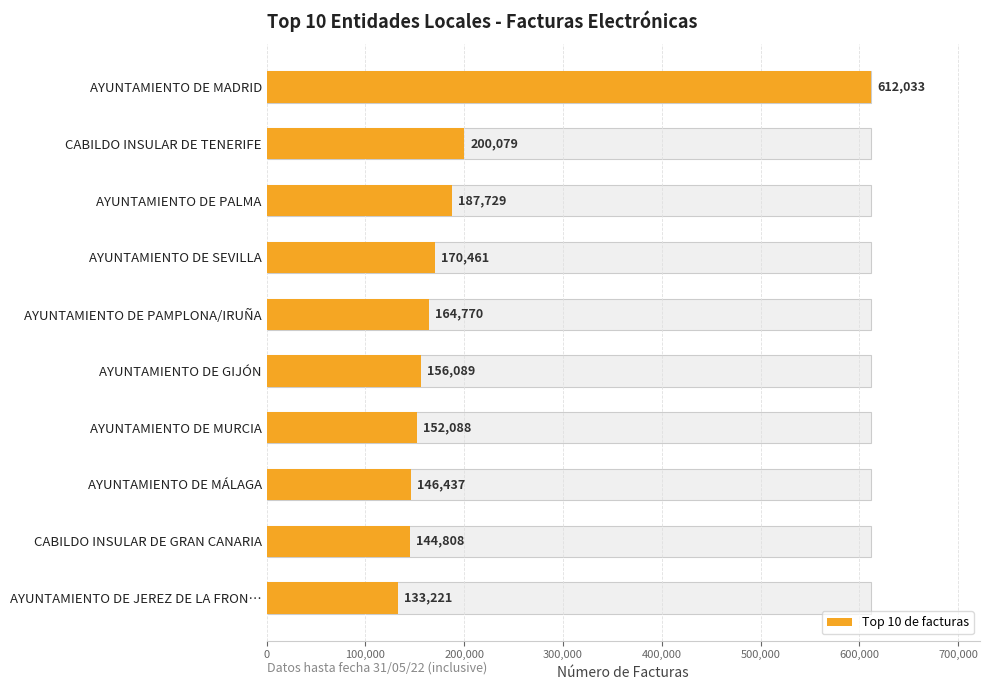

What is the minimum value shown in the chart?

133221